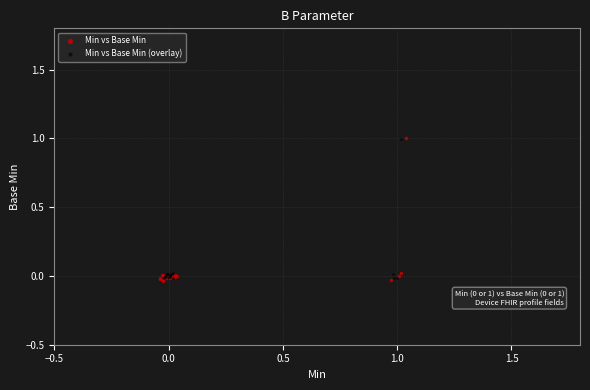

Which series has the largest Y range (max minus min)?

Min vs Base Min